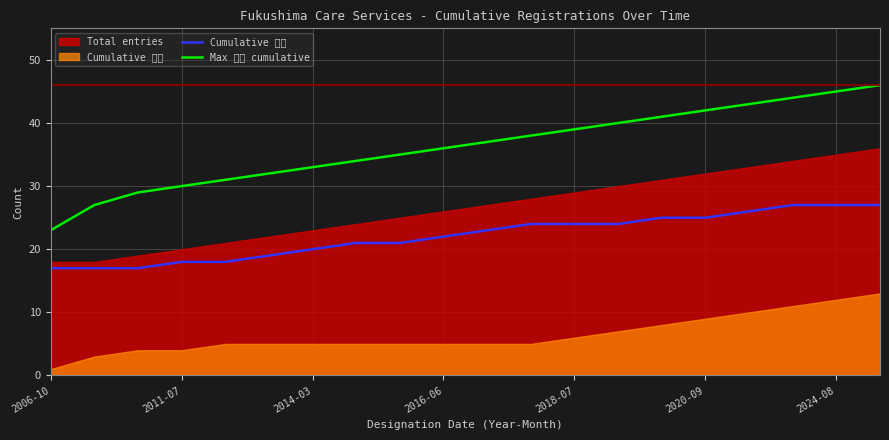

Which category has the lowest value in the Max 番号 cumulative series?

2006-10